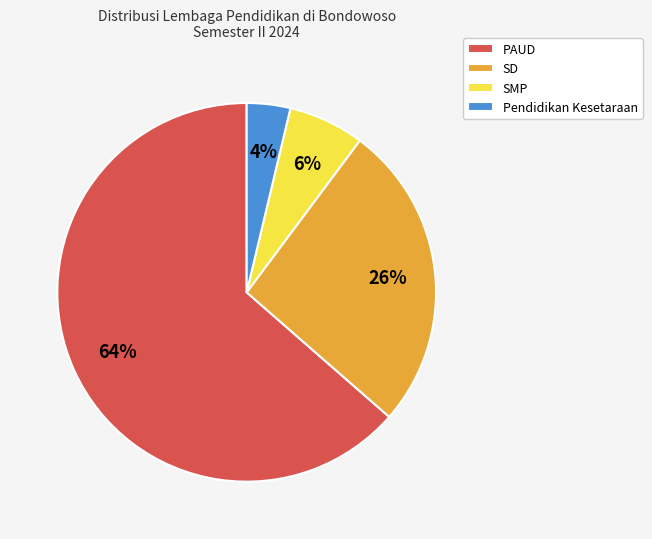

The Pendidikan Kesetaraan slice represents 4% of the pie. True or false?

True